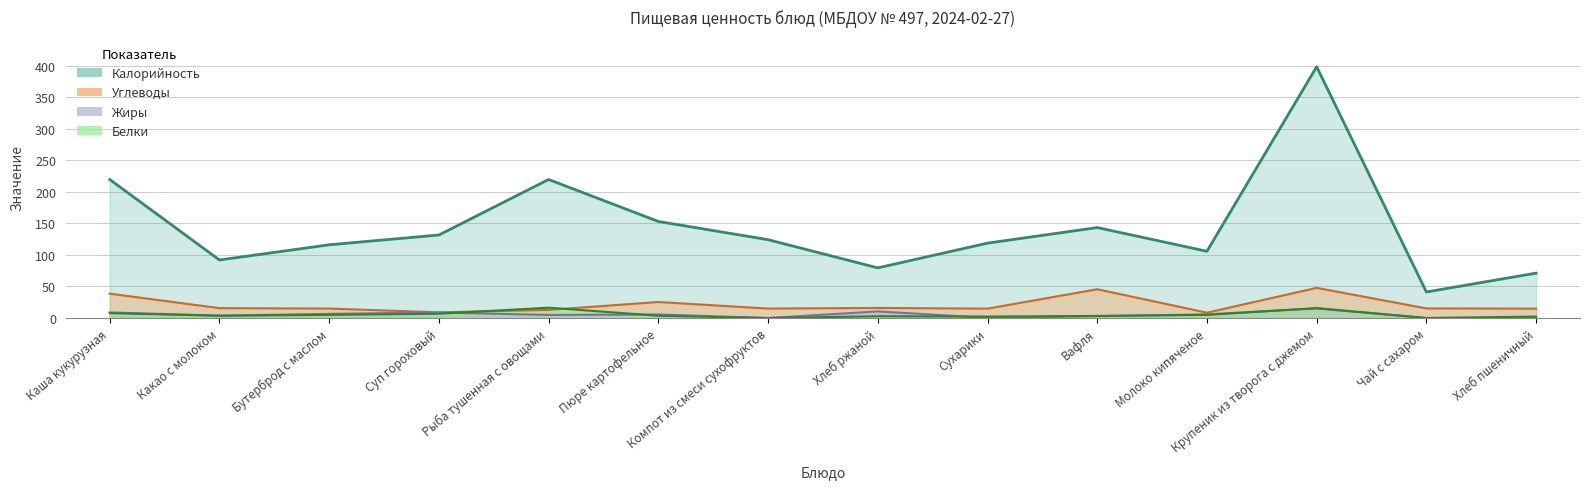

True or false: Калорийность and Белки cross at least once.

False